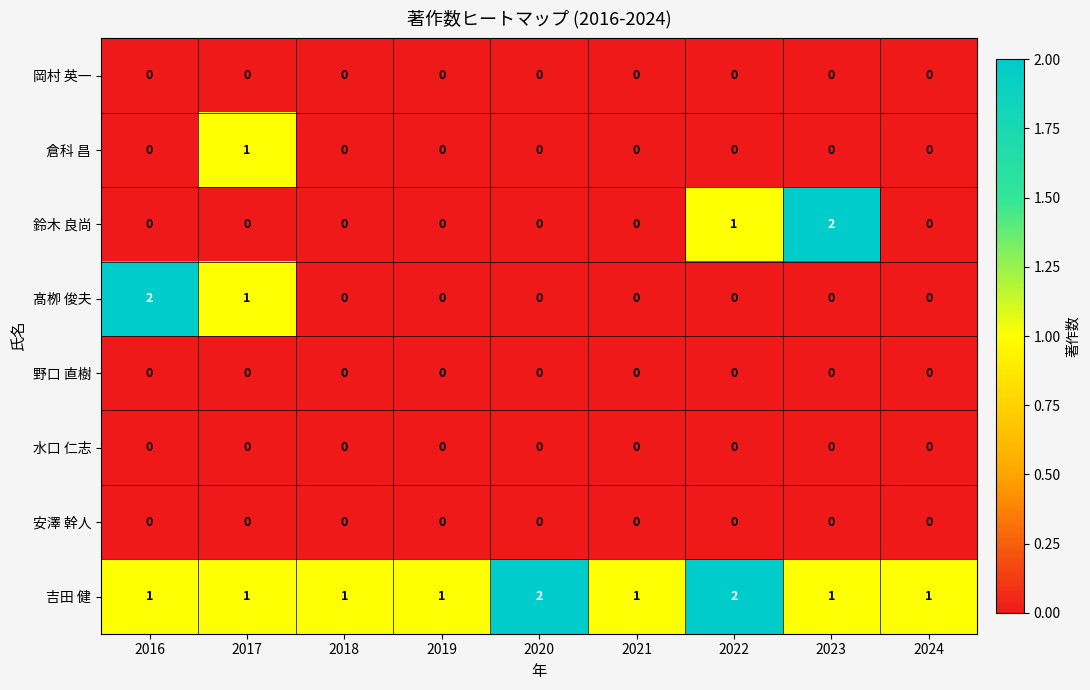

Count the 吉田 健 values in the range 1 to 2.

9